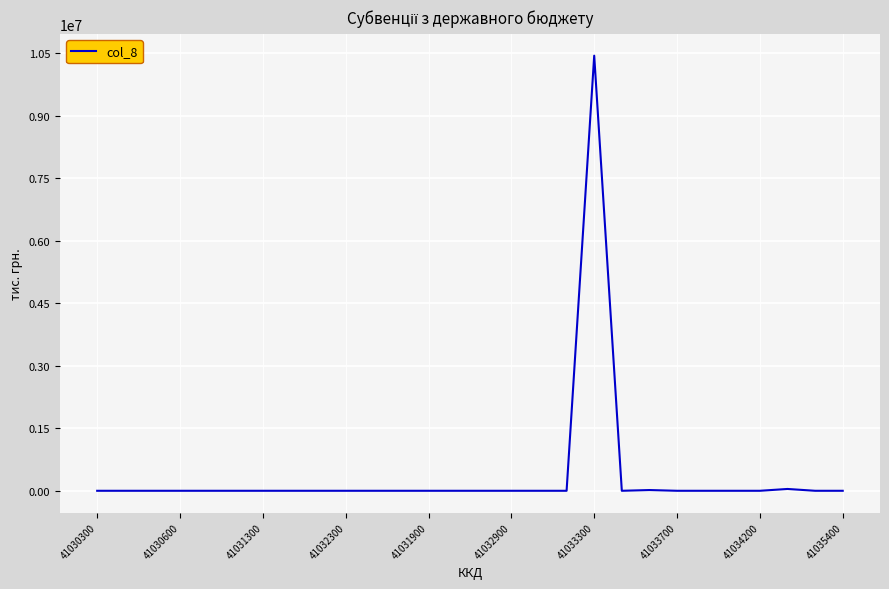

What is the difference between the second highest and minimum values?

43653.6